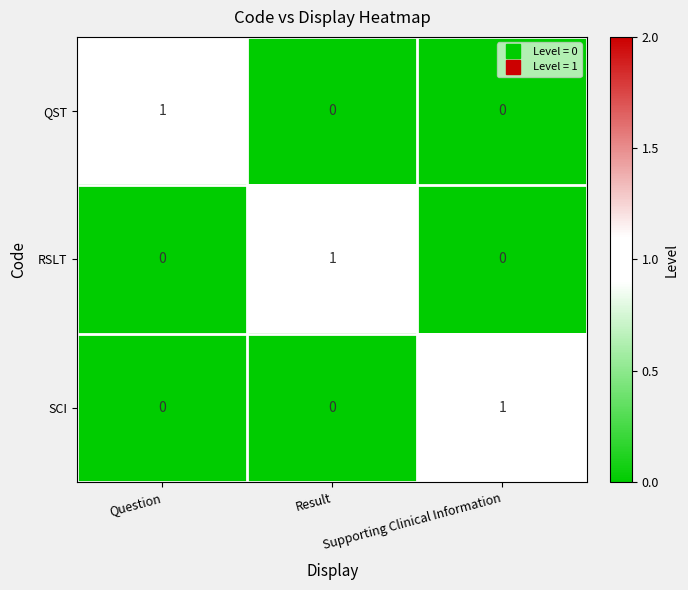

How many SCI values are between 0 and 1?

3